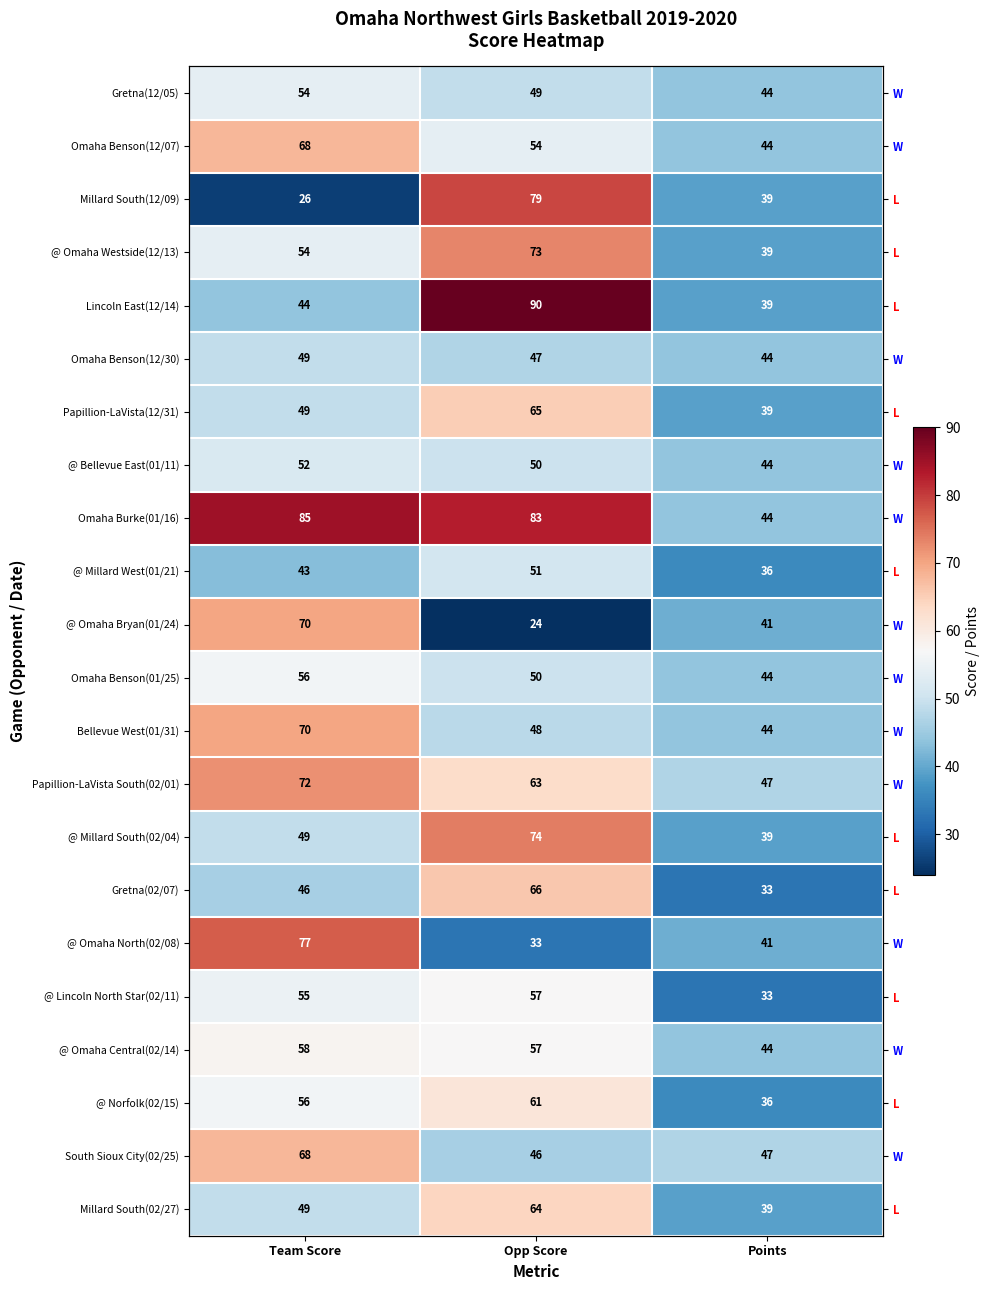

How many data points in Papillion-LaVista(12/31) are above 49?

1